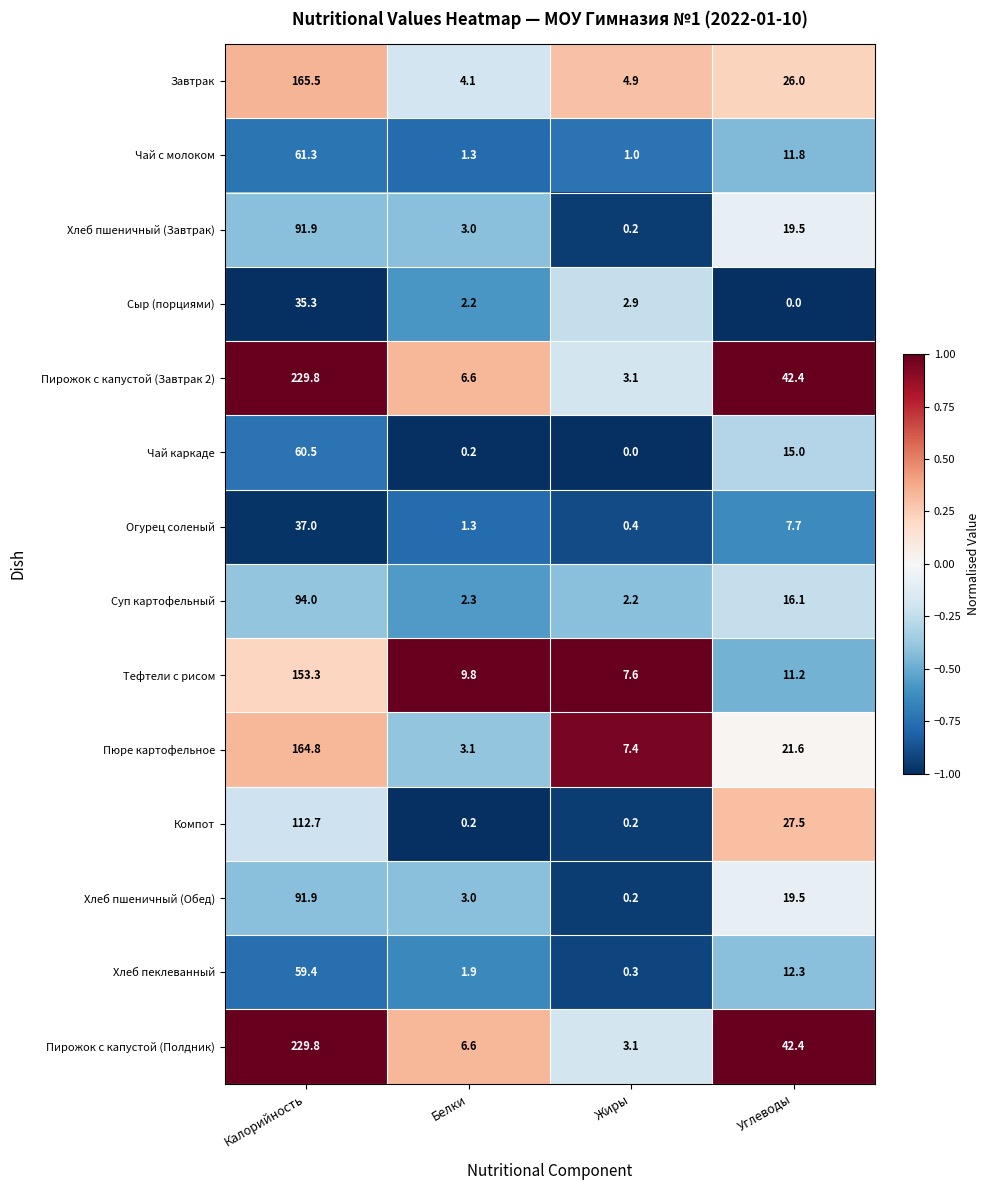

What is the sum of the Хлеб пшеничный (Обед) values at Белки and Жиры?

3.2